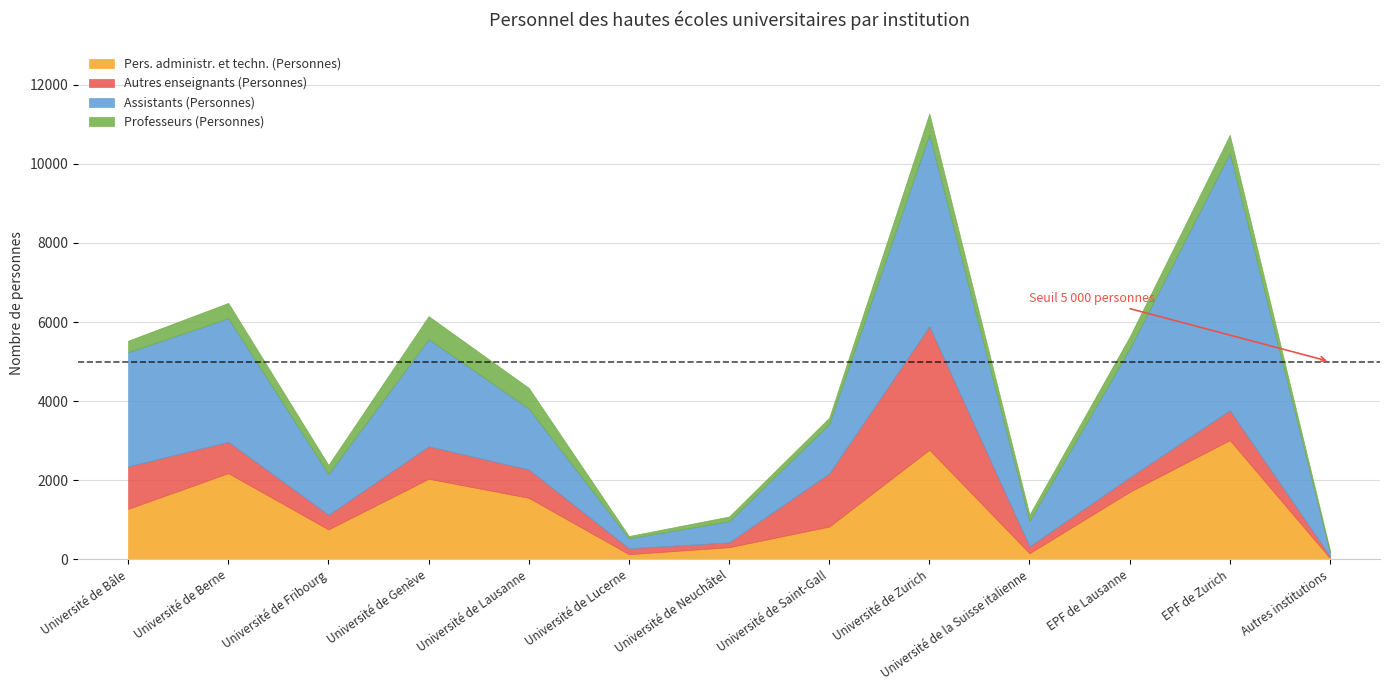

What is the difference between the second highest and minimum values in the Assistants (Personnes) series?

4759